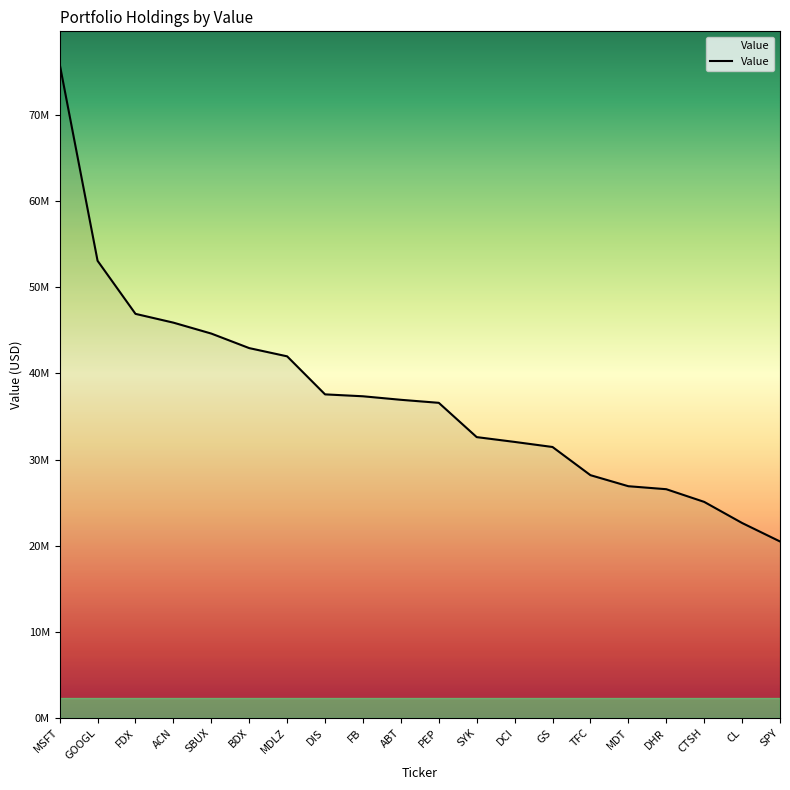

Is this an area chart (filled region under the line)?

Yes